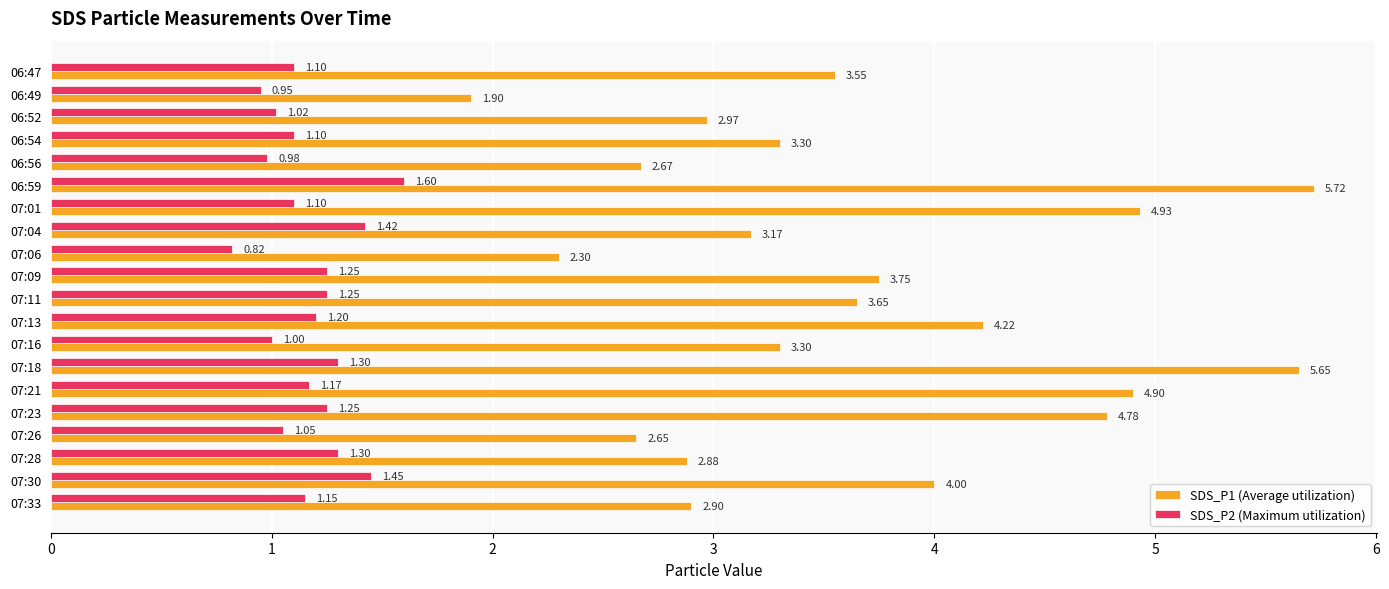

Which series has the largest total across all categories?

SDS_P1 (Average utilization)